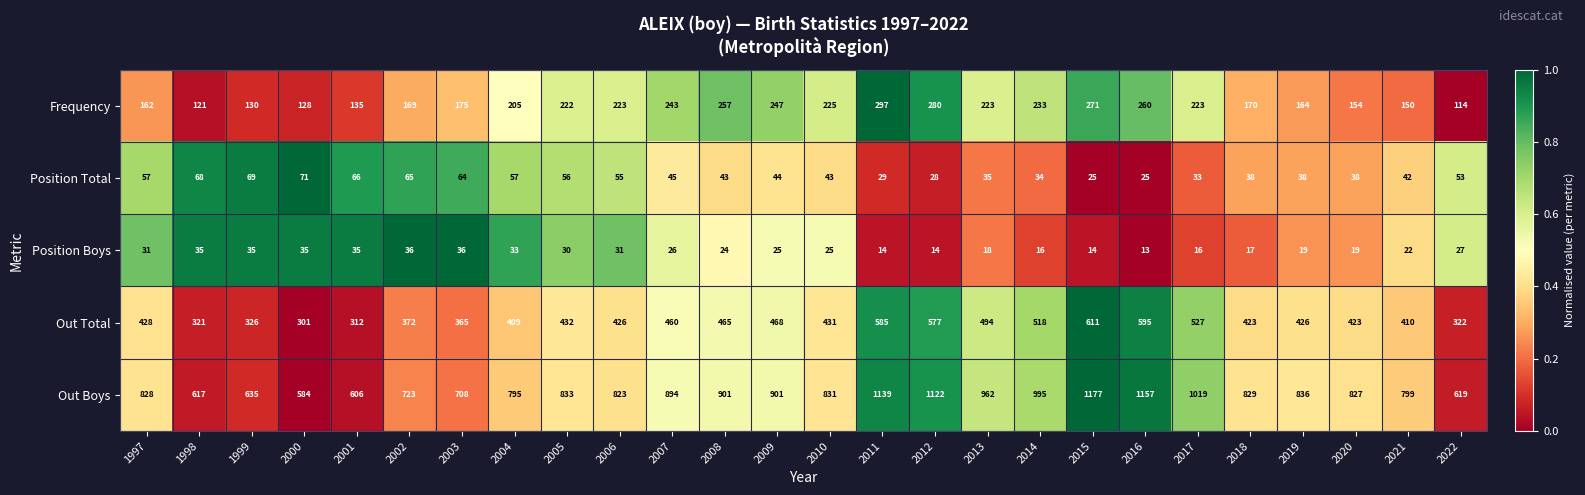

The value of Position Boys at 1997 is 31. True or false?

True